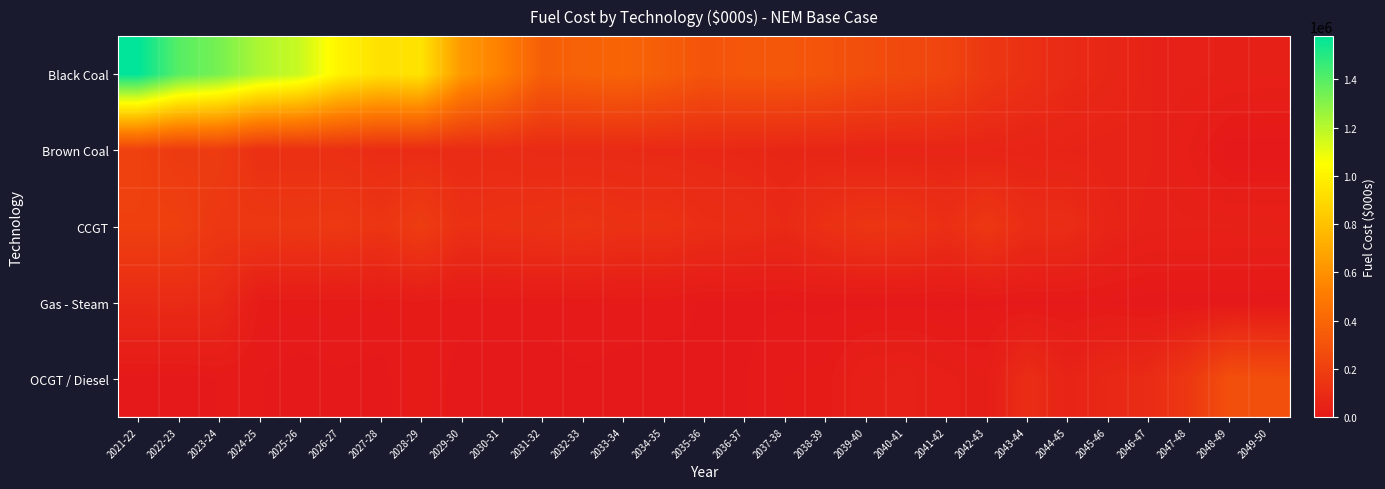

Between 2046-47 and 2029-30, which is larger?

2029-30